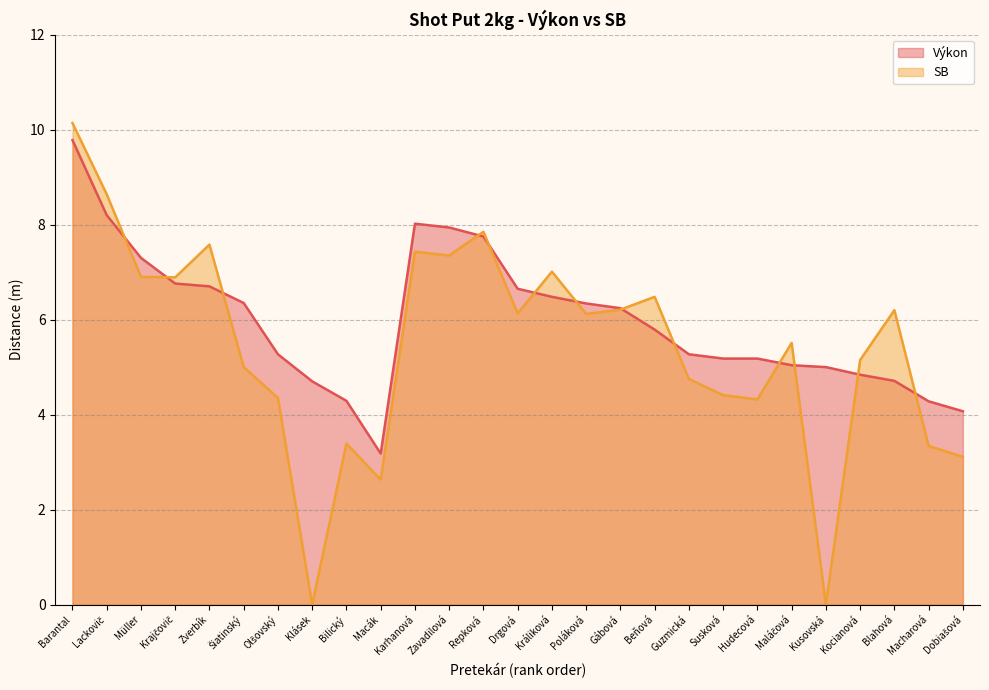

At Králiková, list the series in order from smallest to largest.

Výkon, SB